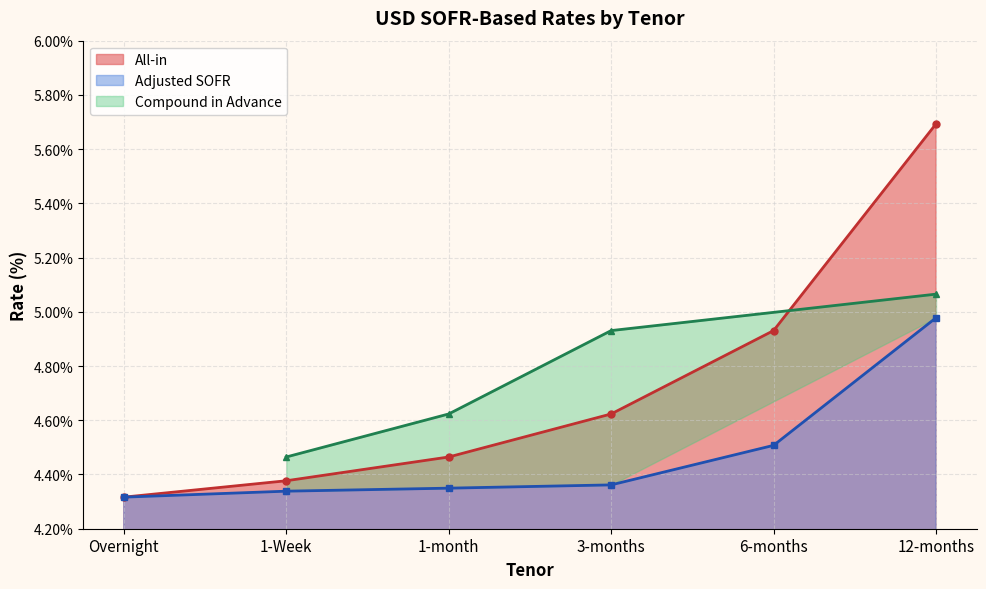

What is the minimum value for Adjusted SOFR?

4.3